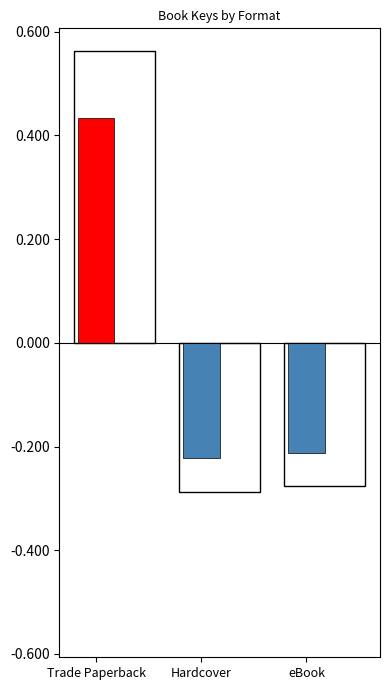

What is the greatest value displayed?

0.4